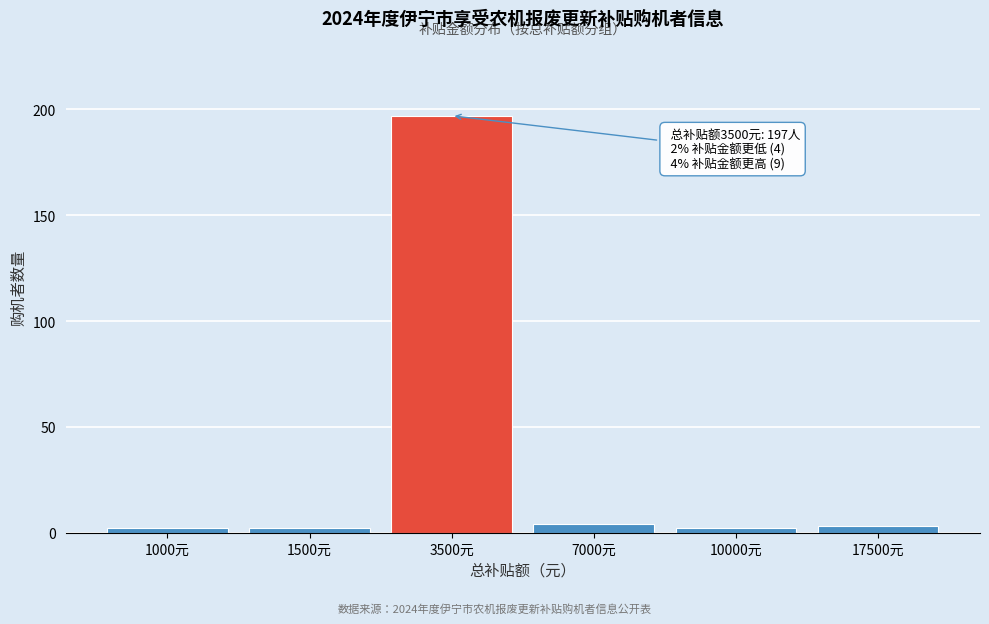

Reading left to right, transcribe all the data shown in this chart.

1000元=2	1500元=2	3500元=197	7000元=4	10000元=2	17500元=3